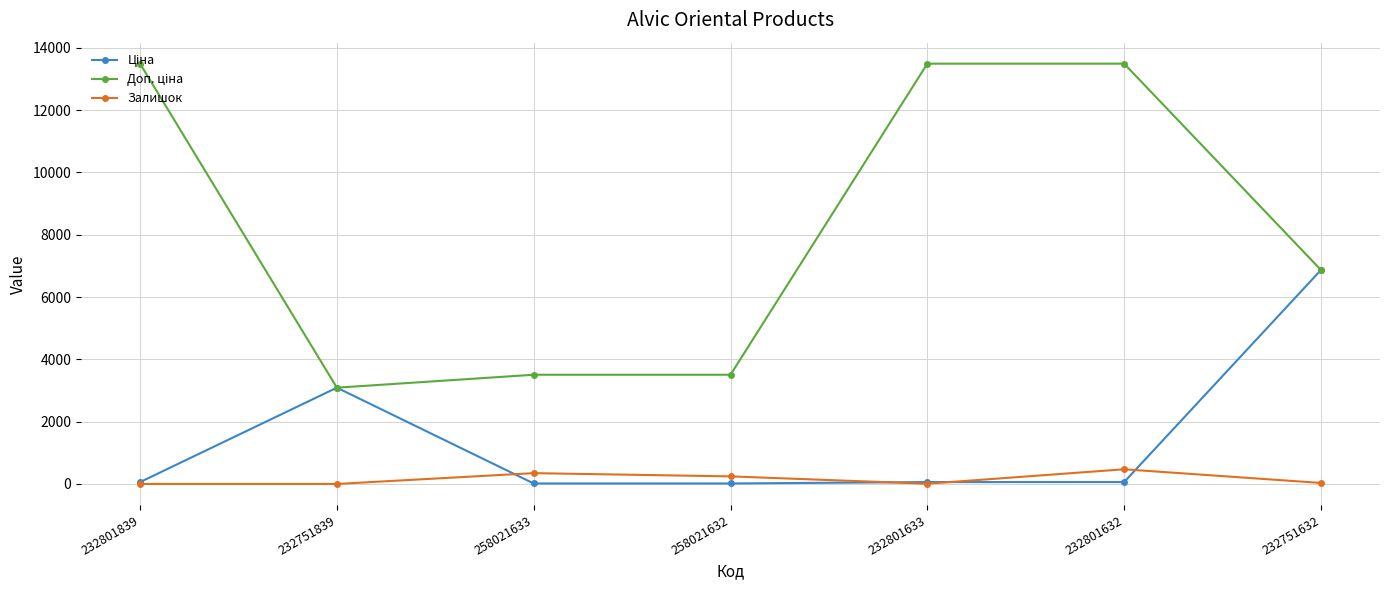

At how many categories does at least one series exceed 6655?

4